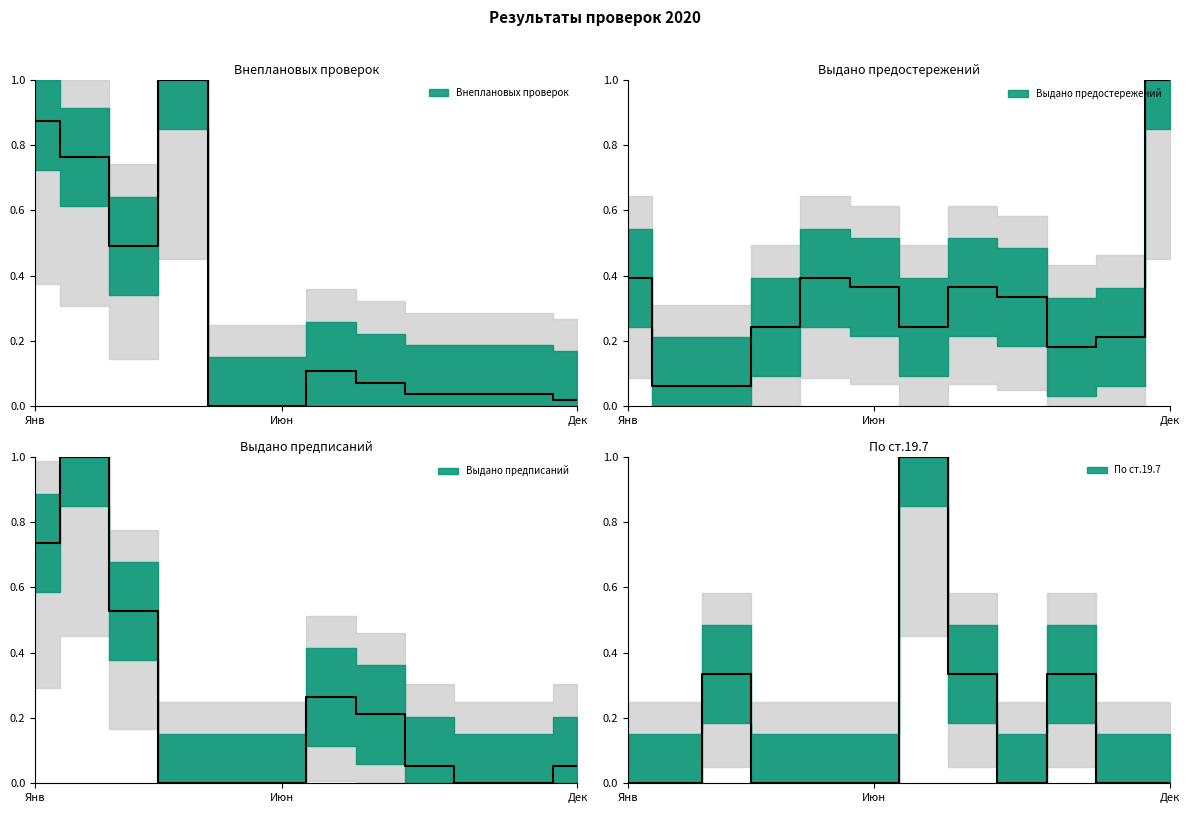

What is the difference between the second highest and minimum values in the Внеплановых проверок series?

0.9